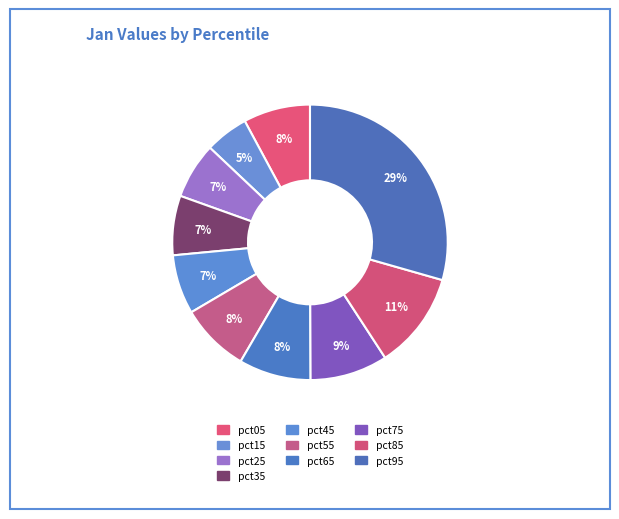

Combined, do pct85 and pct75 account for over 50%?

No